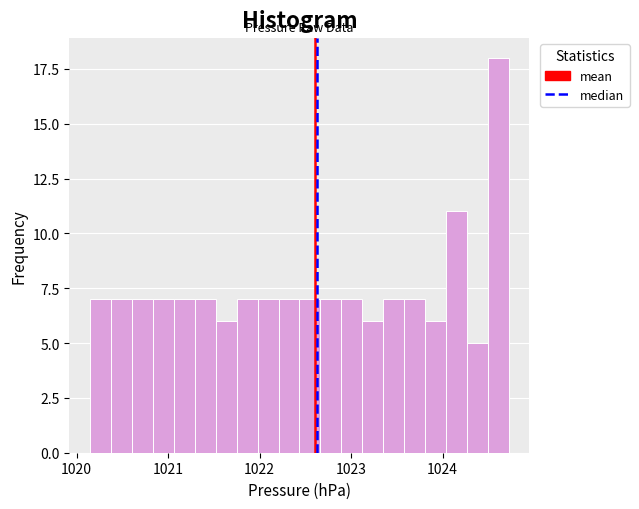

Around what value on the x-axis is the tallest bar? Give the approximate position of its centre, as read against the axis.

1024.6